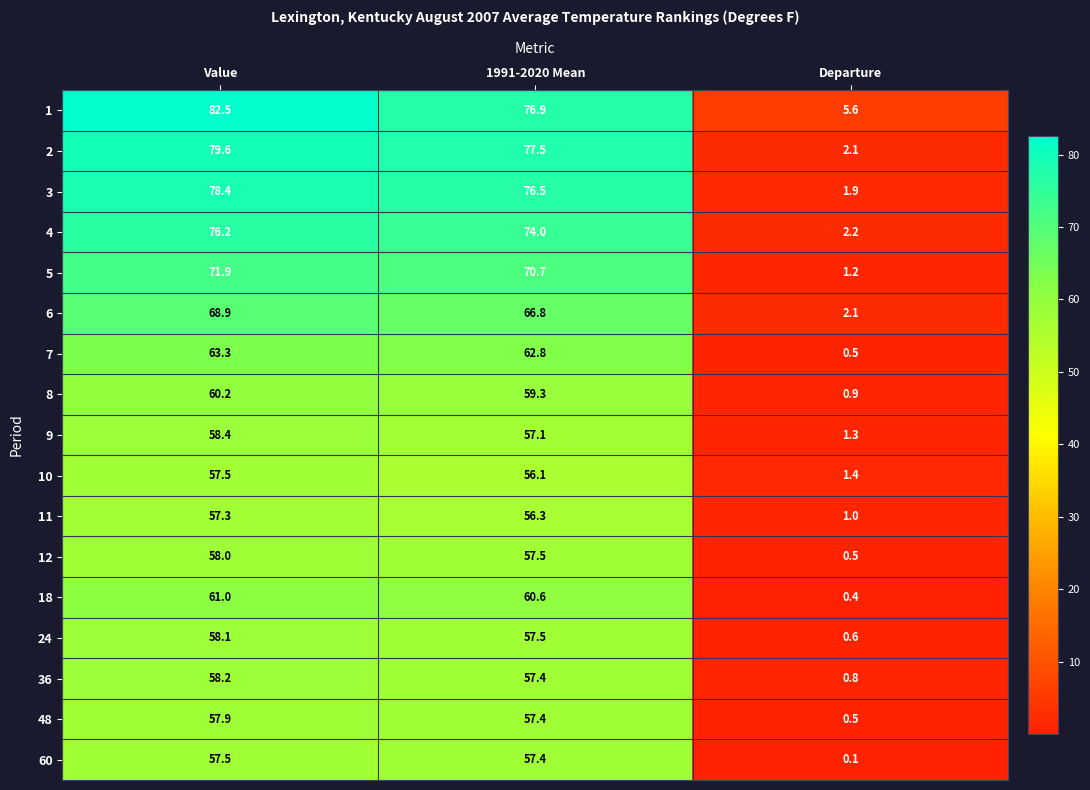

Which series has the largest range (max minus min)?

2